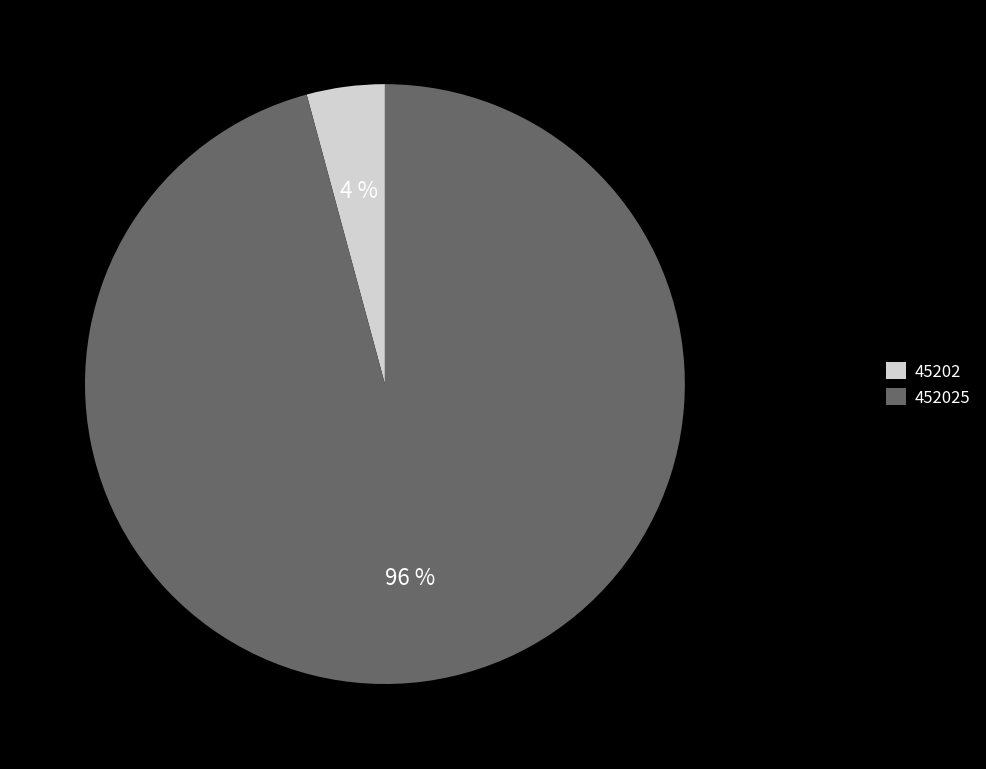

Do 45202 and 452025 together represent more than half of the pie?

Yes